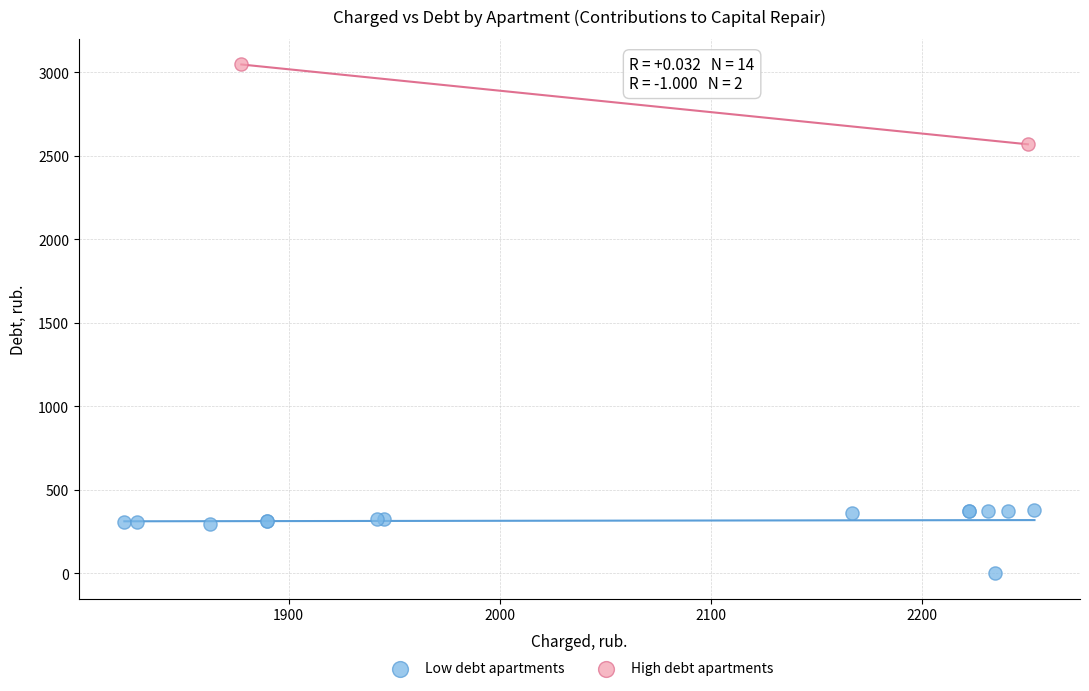

What are all the series names shown in the legend?

Low debt apartments, High debt apartments